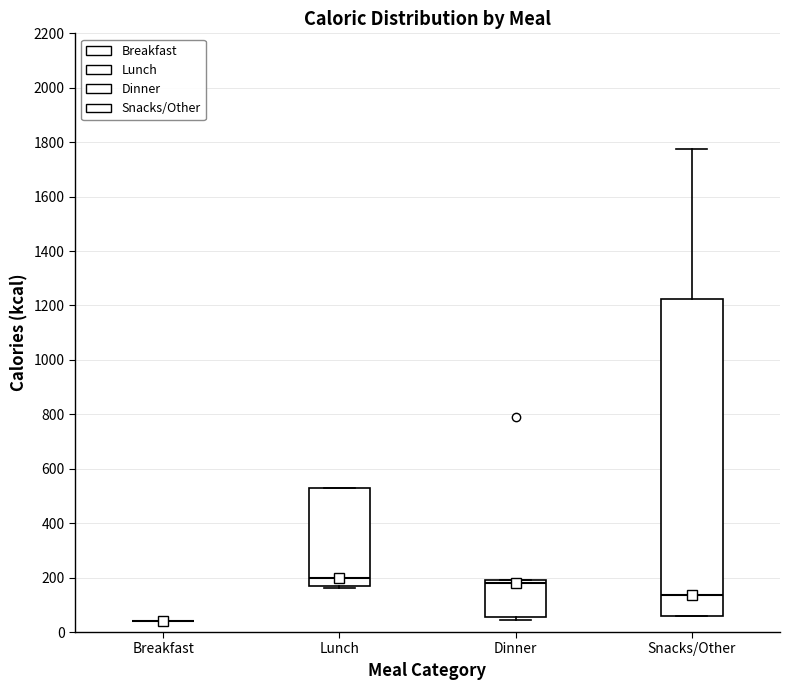

Reading left to right, read every box against the y-axis: the position of its median line, the range the box covers, and the ends of its whiskers. The values are not printed on the chart, so give them approximately, as read against the axis.

Breakfast: box collapsed to a line at 40, whiskers 40 to 40
Lunch: median 200, box 180 to 540, whiskers 160 to 540
Dinner: median 180, box 60 to 200, whiskers 40 to 200
Snacks/Other: median 140, box 60 to 1220, whiskers 60 to 1780